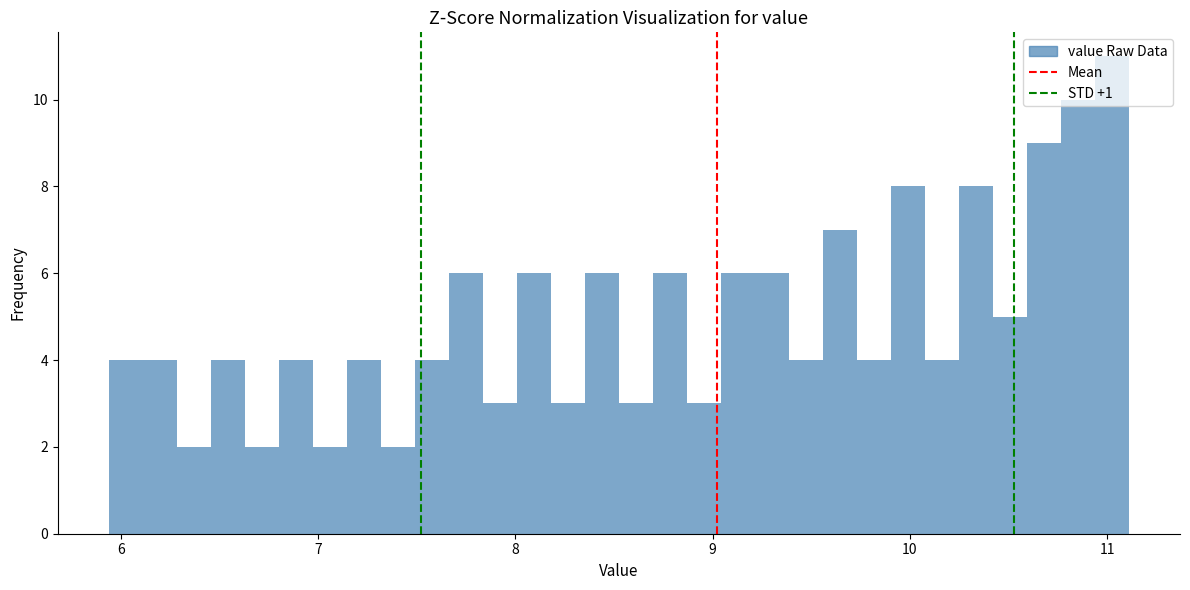

Around what value on the x-axis is the tallest bar? Give the approximate position of its centre, as read against the axis.

11.0